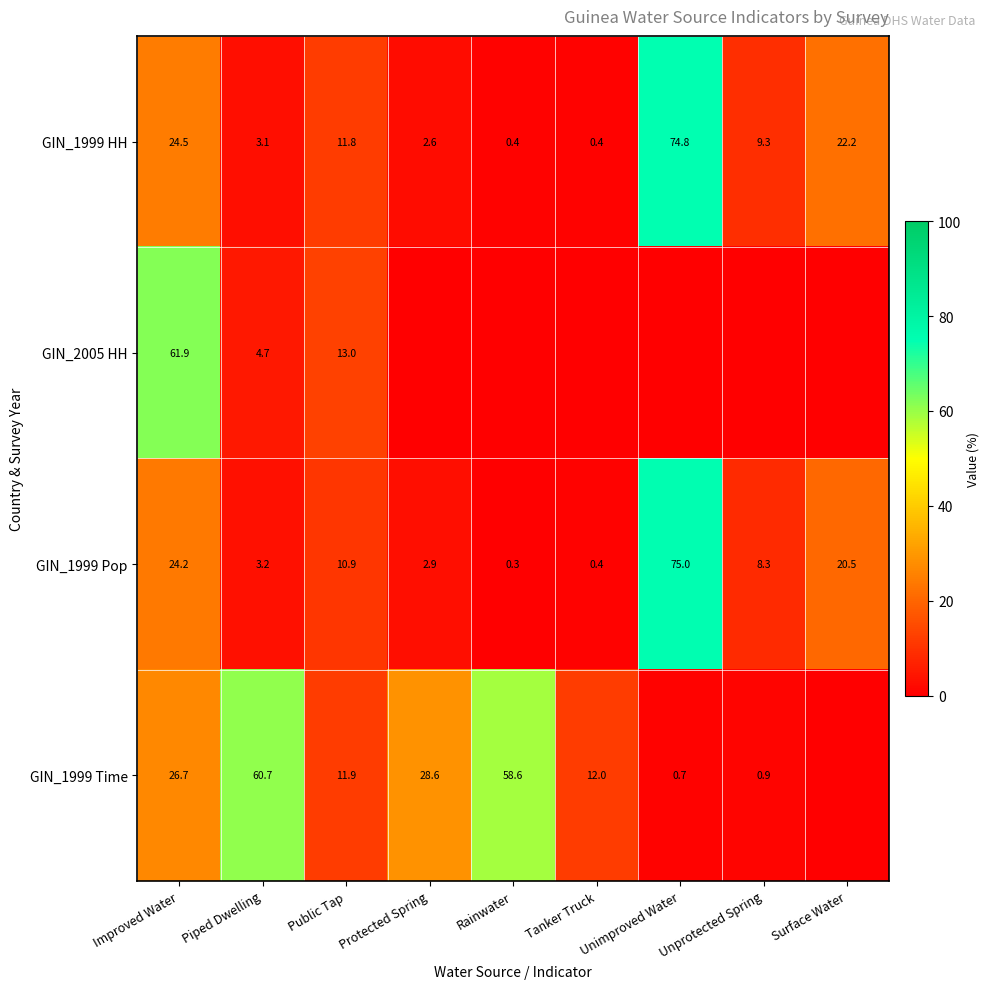

How many data points in GIN_1999 Pop are above 8?

5